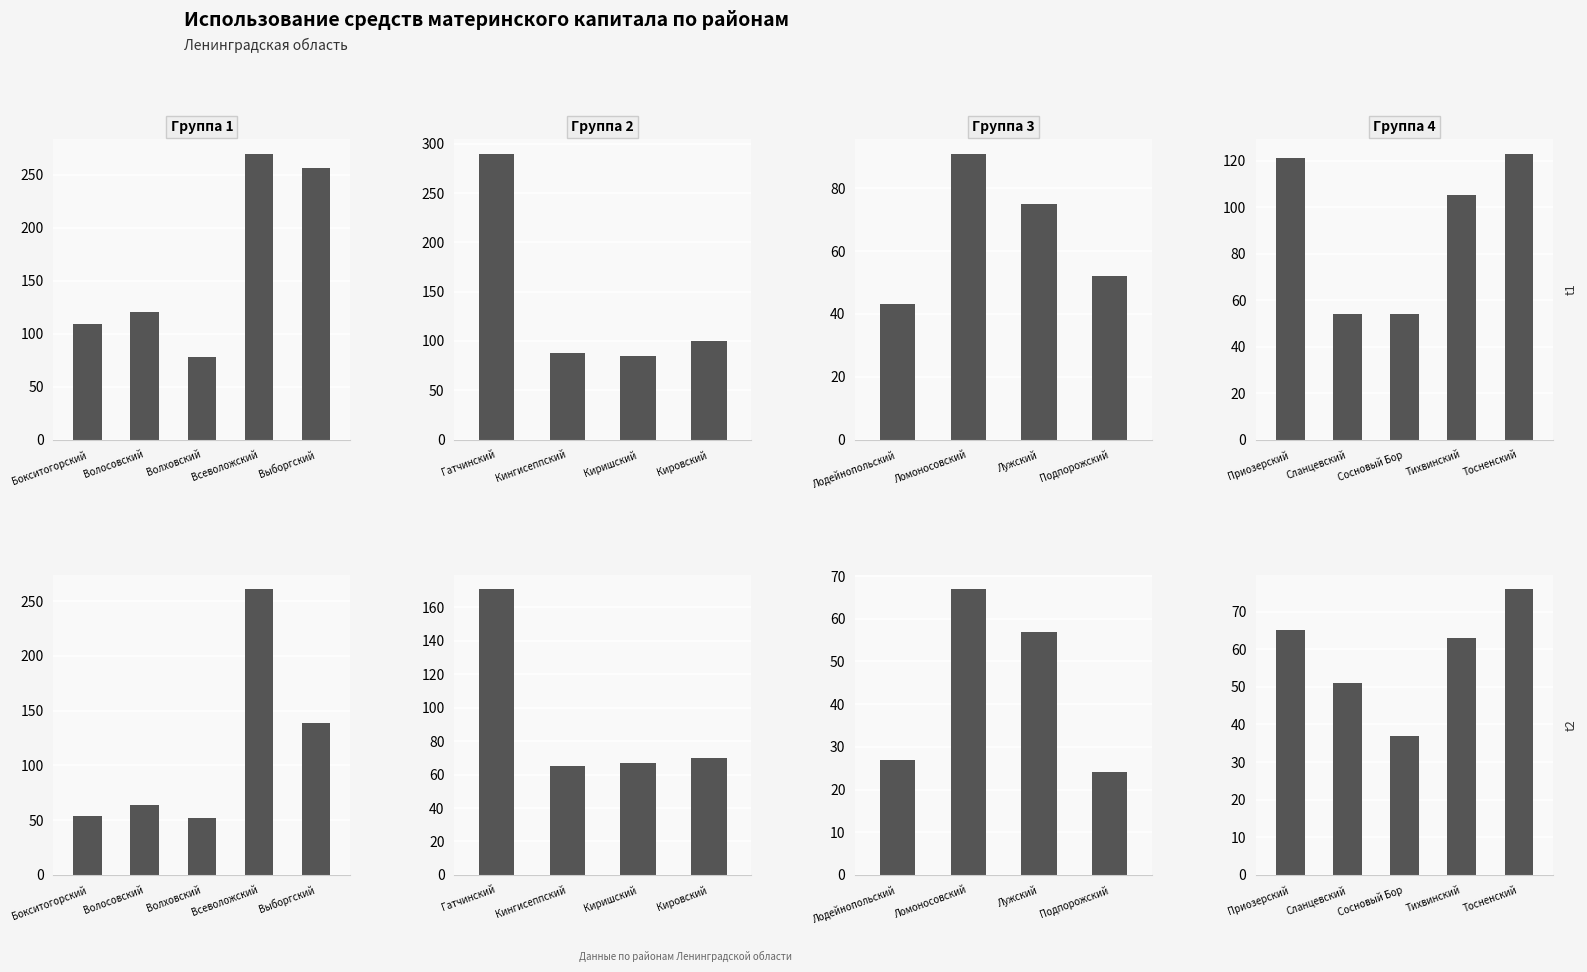

True or false: ИТОГО has a value of 108 at Тосненский.

False